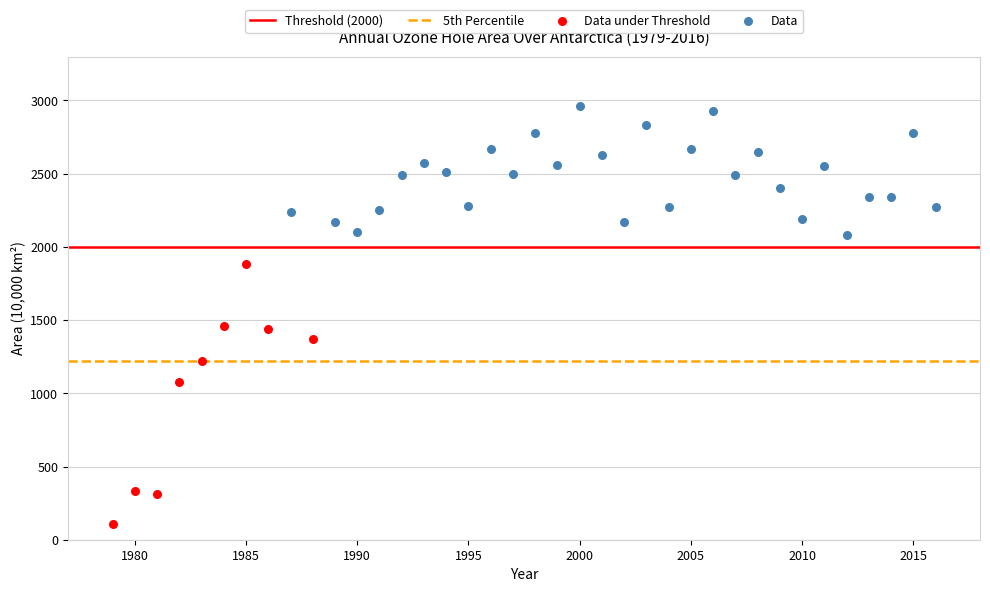

Which series reaches the minimum Y coordinate?

Data under Threshold